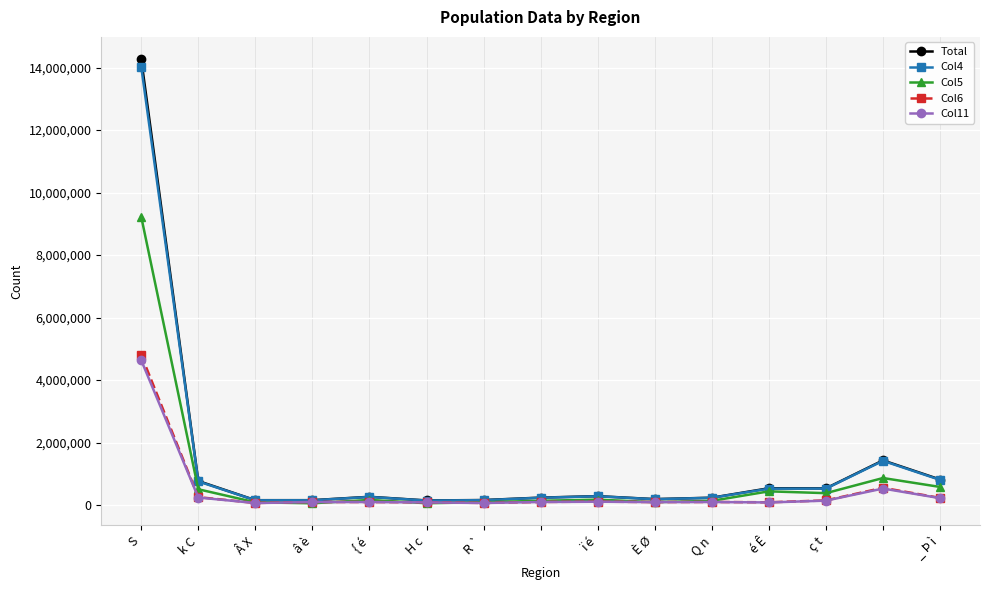

Is this an area chart (filled region under the line)?

No